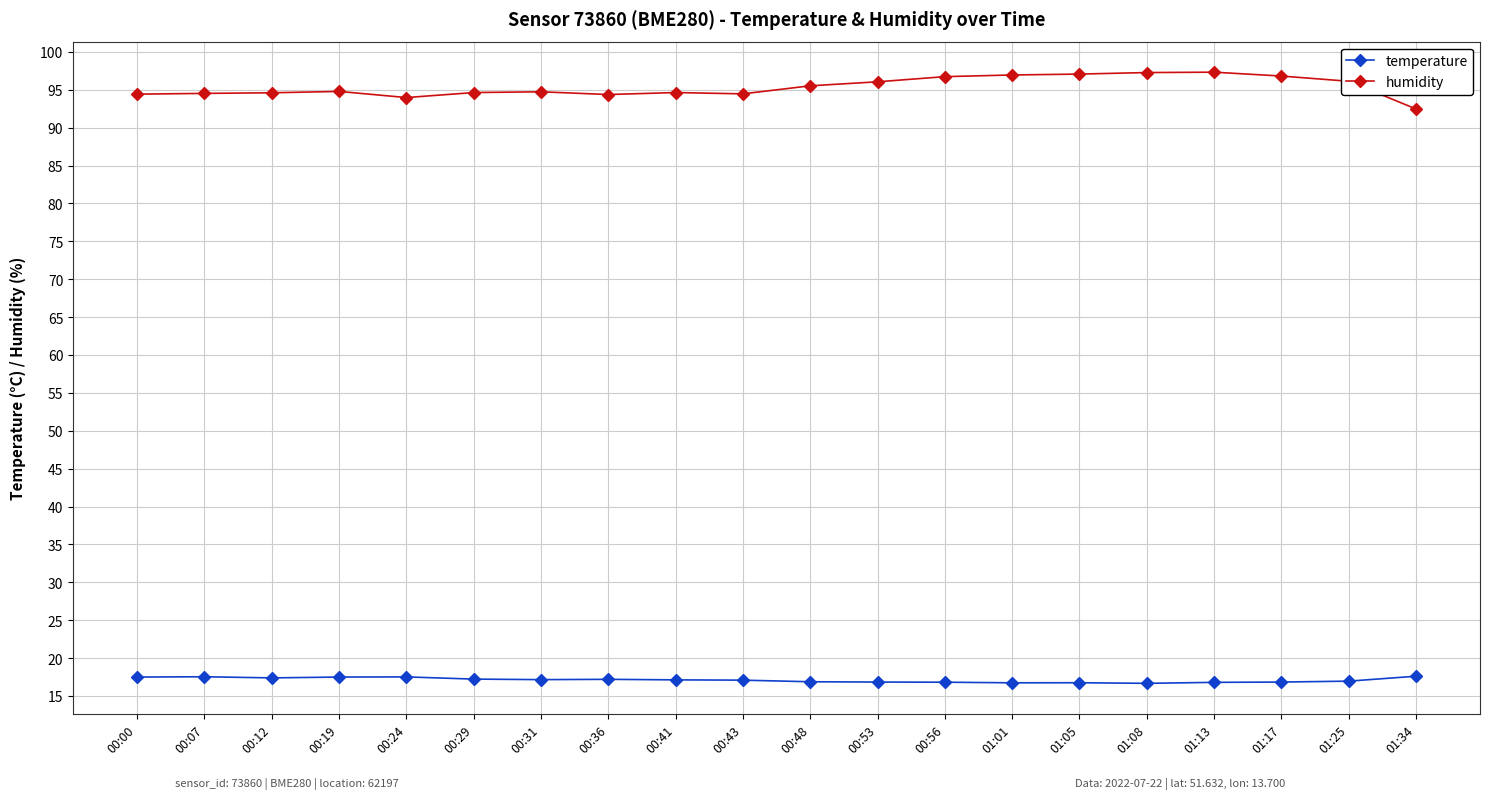

In temperature, how many points are lower than both neighbors (excluding endpoints)?

4